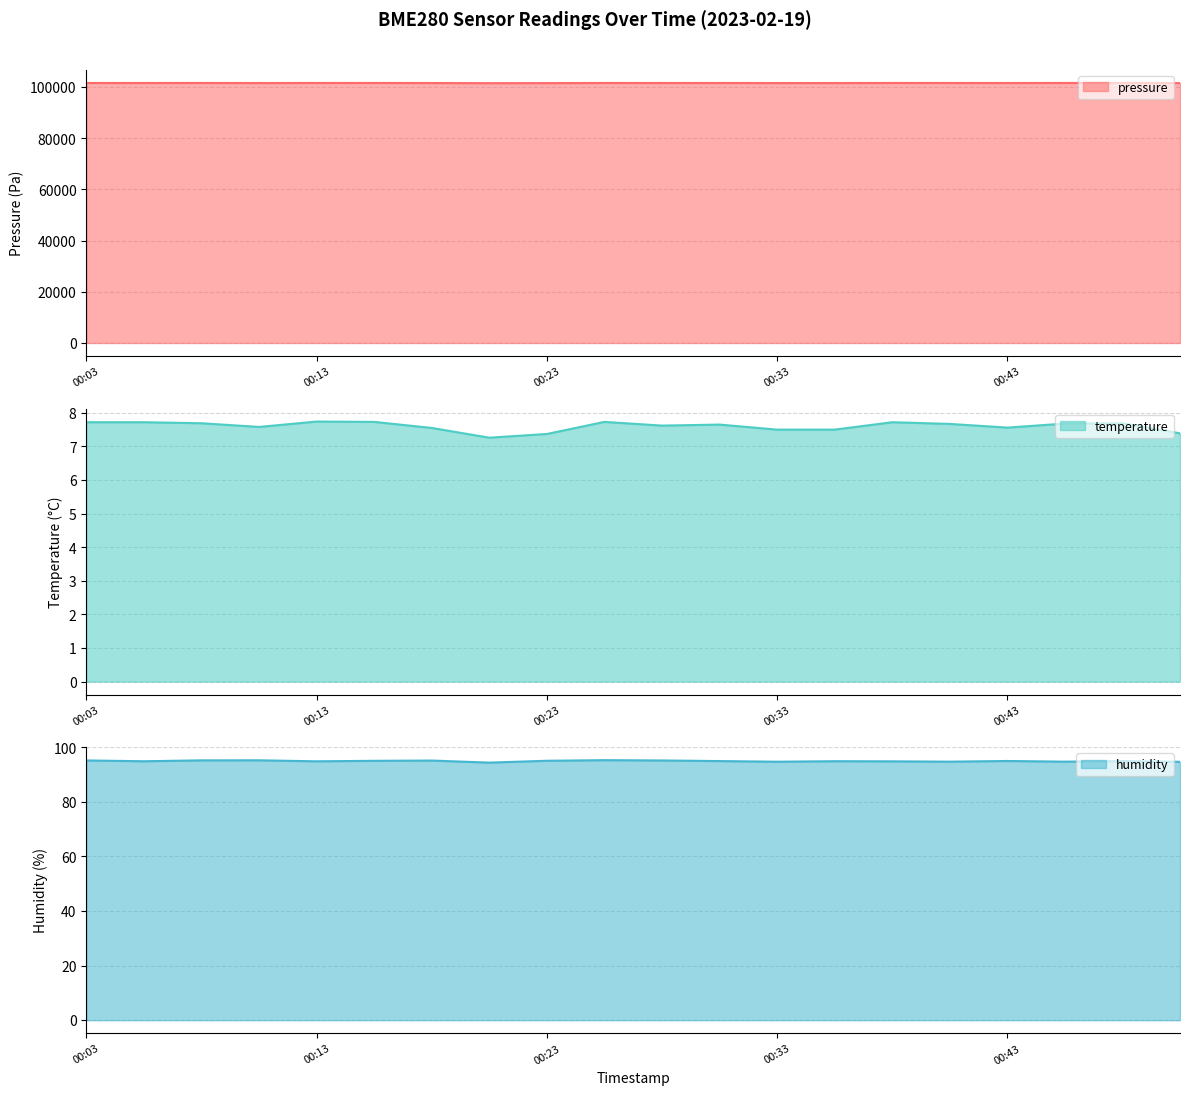

Reading left to right, what are all the values shown in this chart?

pressure: 101610.7	101602.9	101613.1	101586.2	101614.2	101617.5	101588.8	101538.2	101558.2	101611.5	101603.5	101607.0	101580.9	101584.3	101615.8	101609.7	101595.6	101616.5	101614.8	101567.7
temperature: 7.7	7.7	7.7	7.6	7.7	7.7	7.5	7.3	7.4	7.7	7.6	7.7	7.5	7.5	7.7	7.7	7.6	7.7	7.7	7.4
humidity: 95.2	94.9	95.2	95.3	94.9	95.1	95.2	94.4	95.1	95.3	95.2	95.0	94.7	94.9	94.9	94.8	95.0	94.8	95.0	94.7